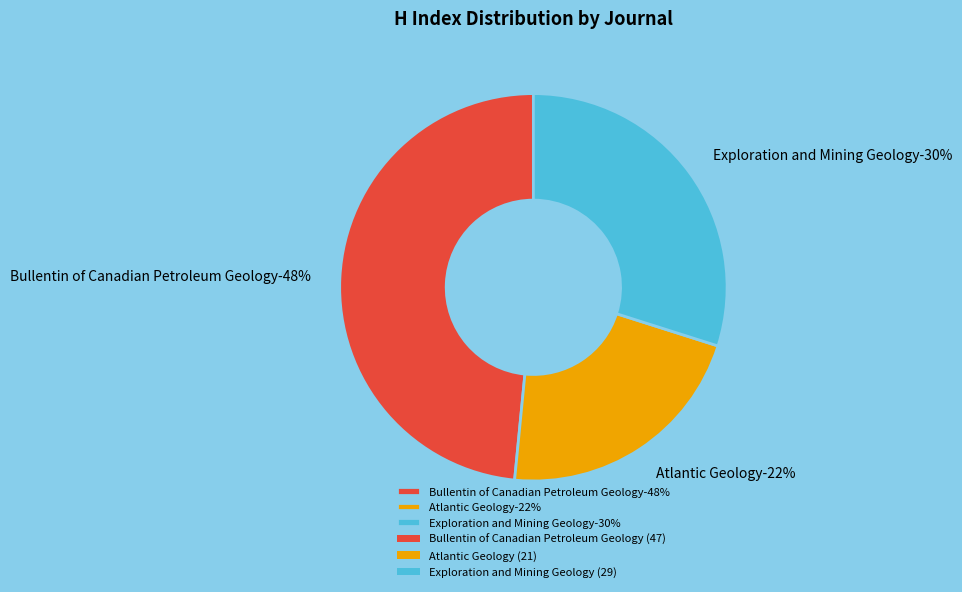

Approximately how many times larger is the value at Exploration and Mining Geology compared to Atlantic Geology?

1.4